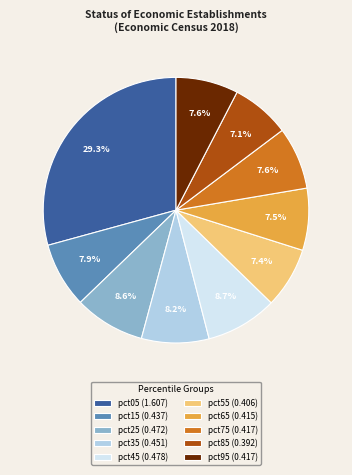

Is there any slice that represents more than half of the pie?

No